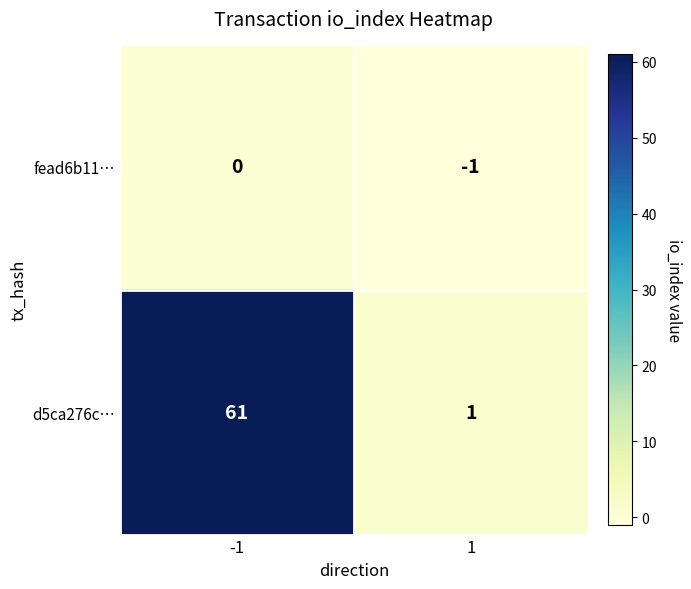

Reading left to right, what are all the values shown in this chart?

fead6b11…: 0	-1
d5ca276c…: 61	1